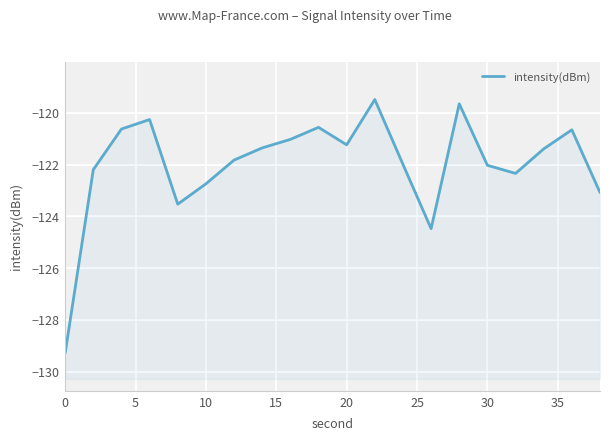

Reading right to left, list all the values displayed in this chart.

-123.1	-120.7	-121.4	-122.3	-122.0	-119.7	-124.5	-122.0	-119.5	-121.2	-120.6	-121.0	-121.4	-121.8	-122.7	-123.5	-120.3	-120.6	-122.2	-129.3